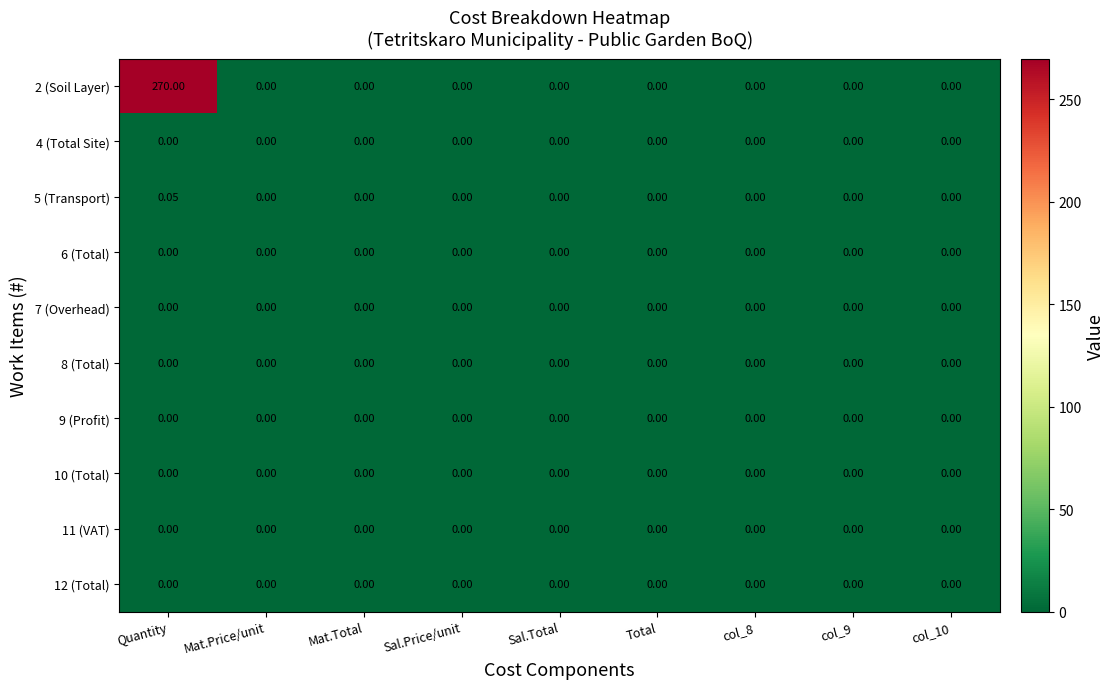

At which category is the sum across all series the highest?

Quantity